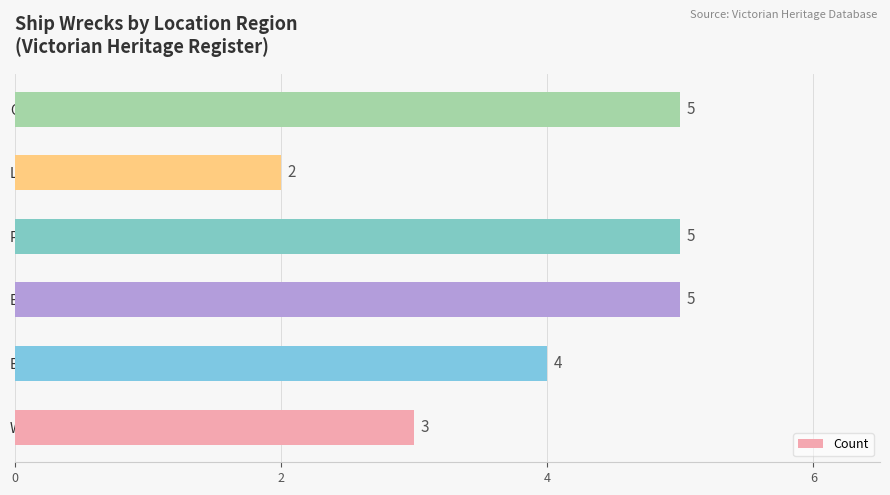

What is the maximum value shown in the chart?

5